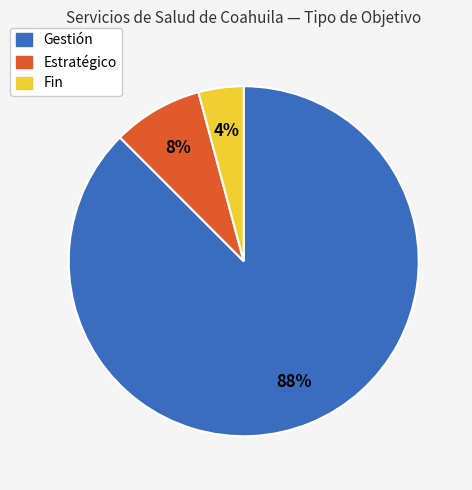

Count the number of slices in the pie.

3